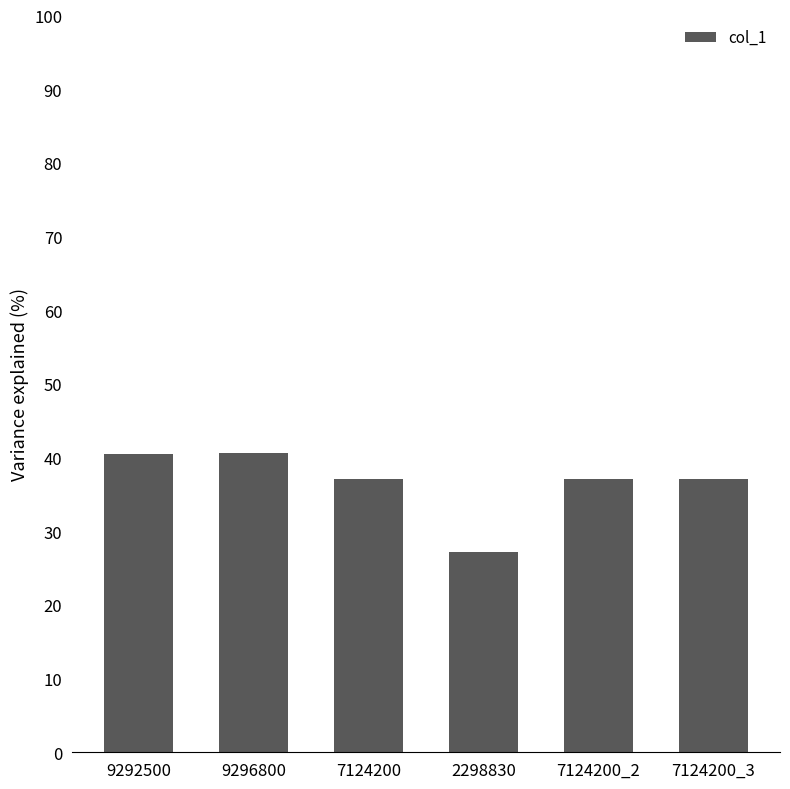

Where does the data first go above 37?

9292500